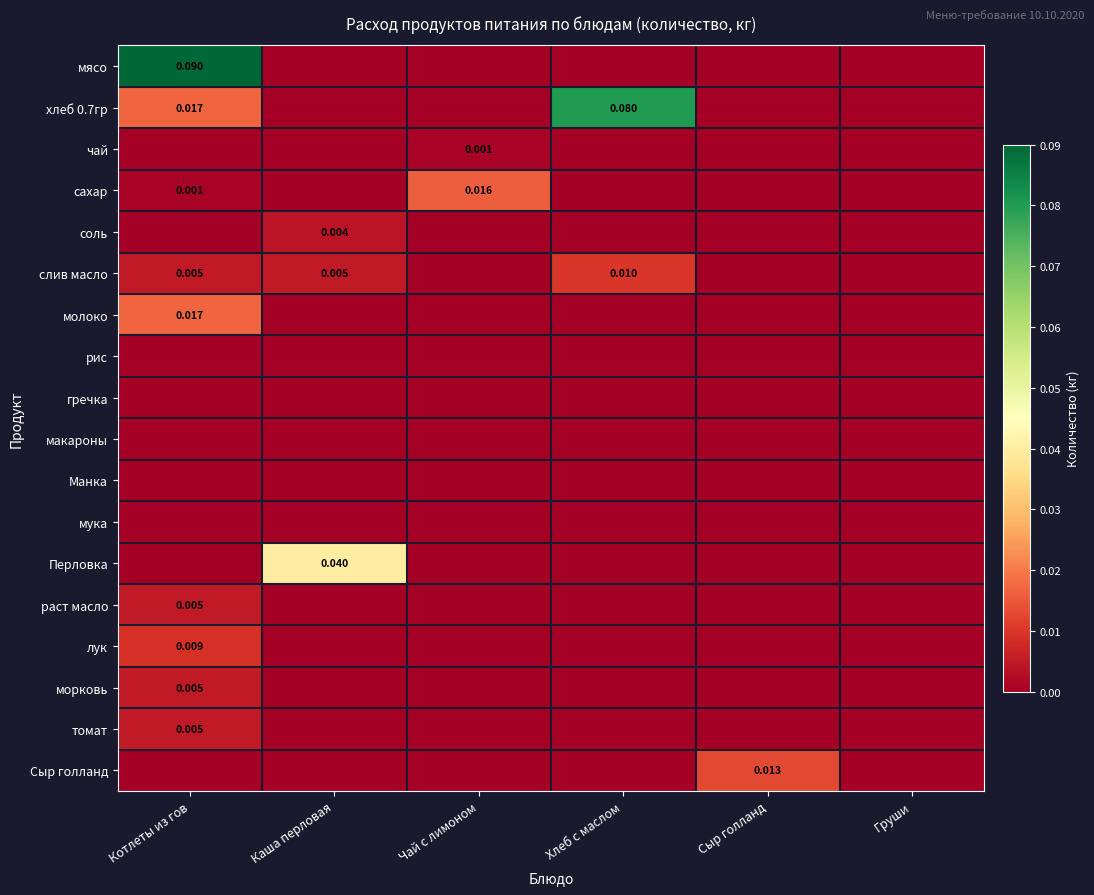

True or false: макароны has a value of 0.0 at Сыр голланд.

True